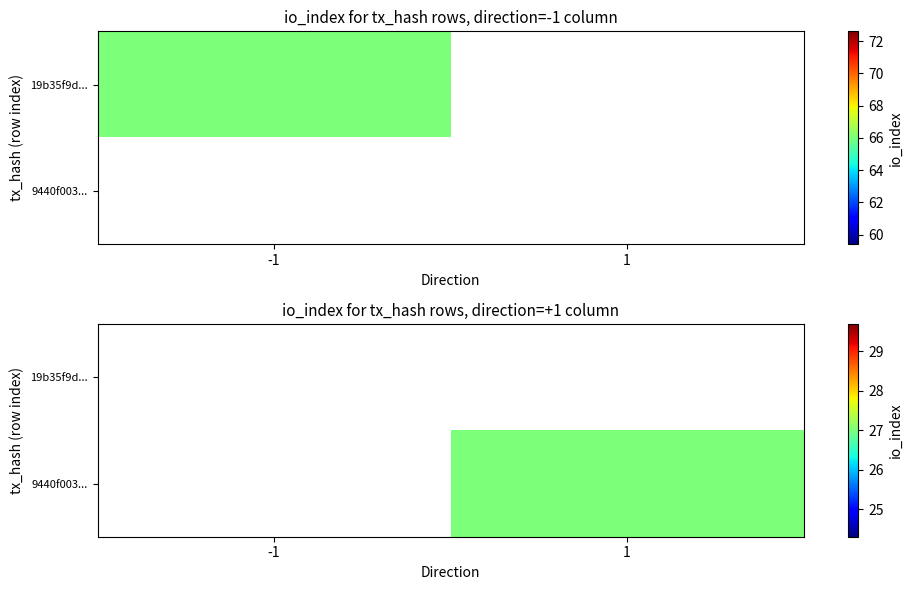

Rank the categories by 19b35f9d... value from lowest to highest.

-1, 1